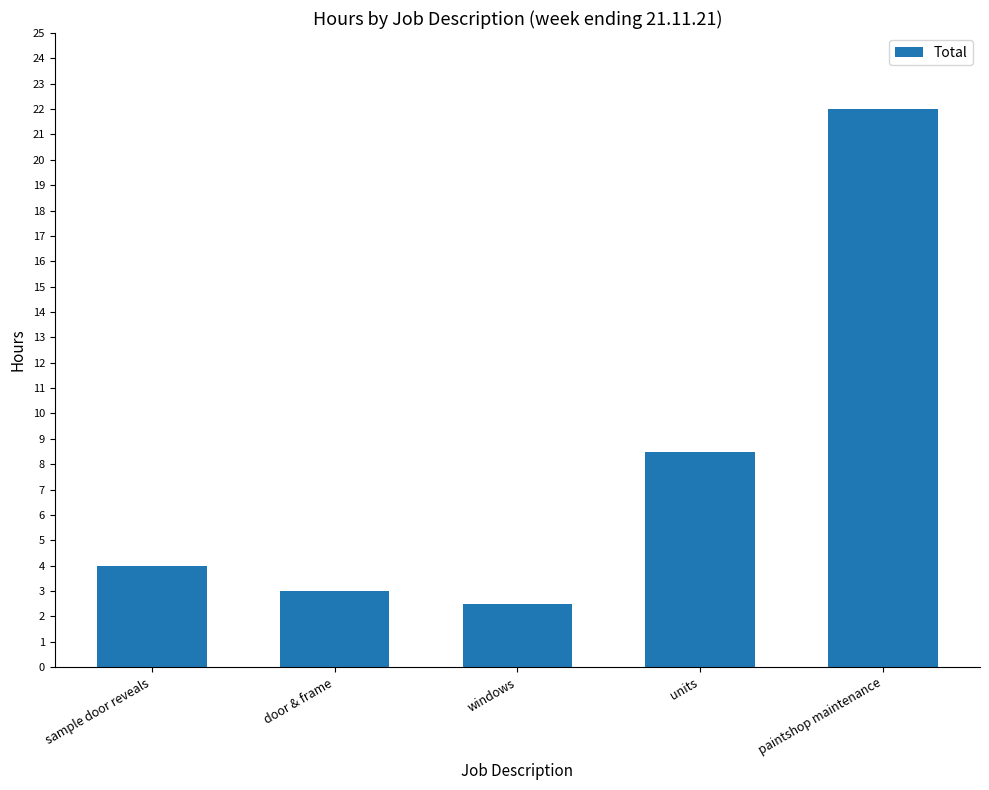

What value does the data have at units?

8.5